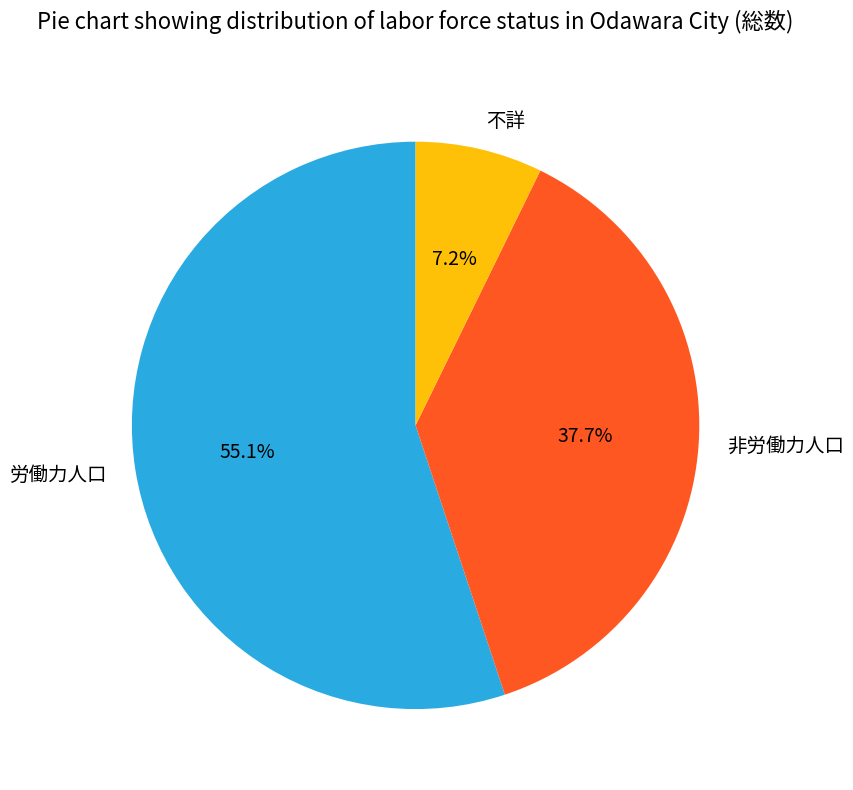

Is 労働力人口 the majority of the pie?

Yes